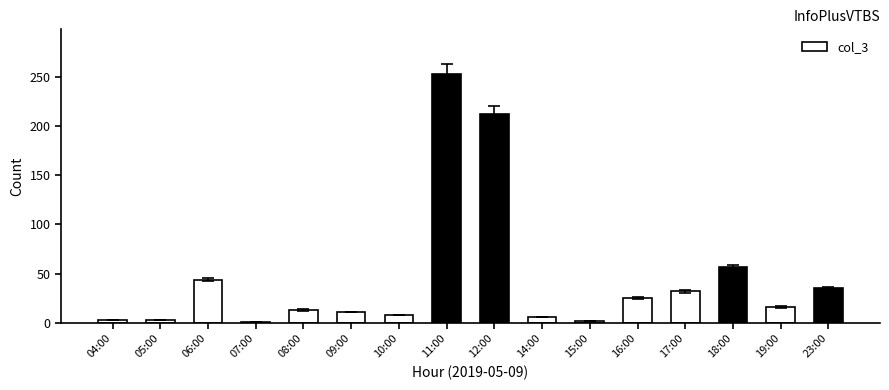

What position from the left is 23:00?

16